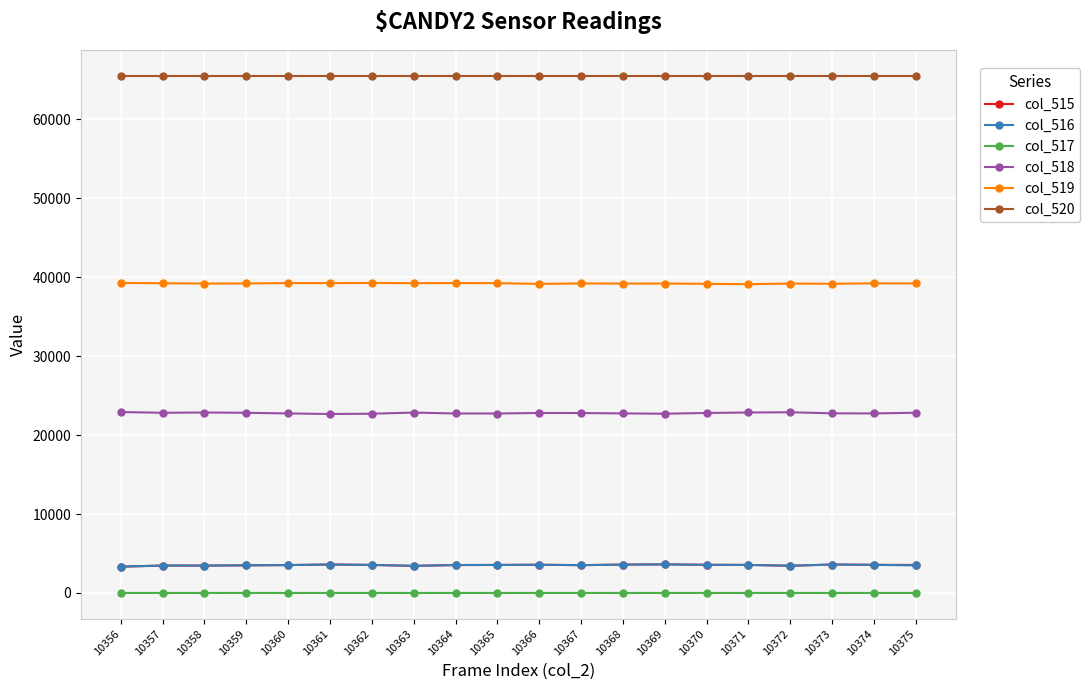

What is the spread (max minus min) of values at 10359?

65533